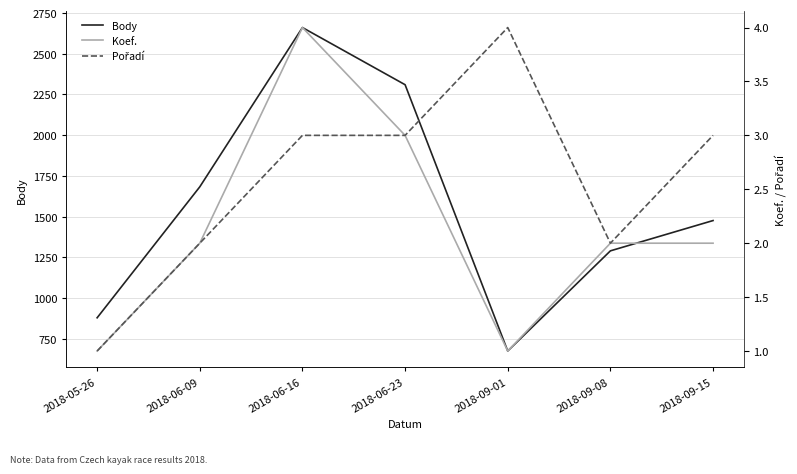

What is the spread (max minus min) of values at 2018-09-01?

674